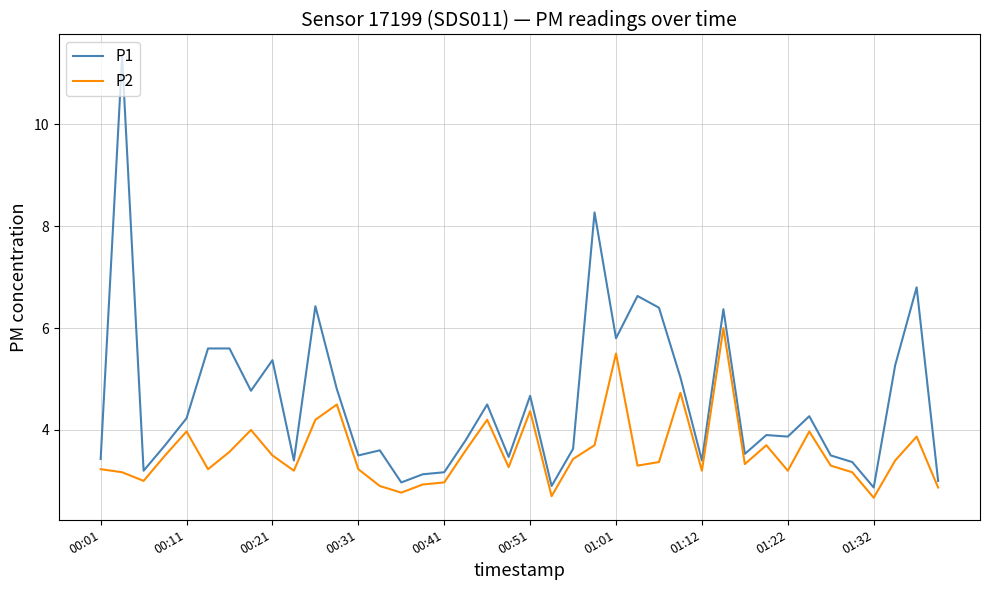

List the series in order of their overall mean, highest first.

P1, P2